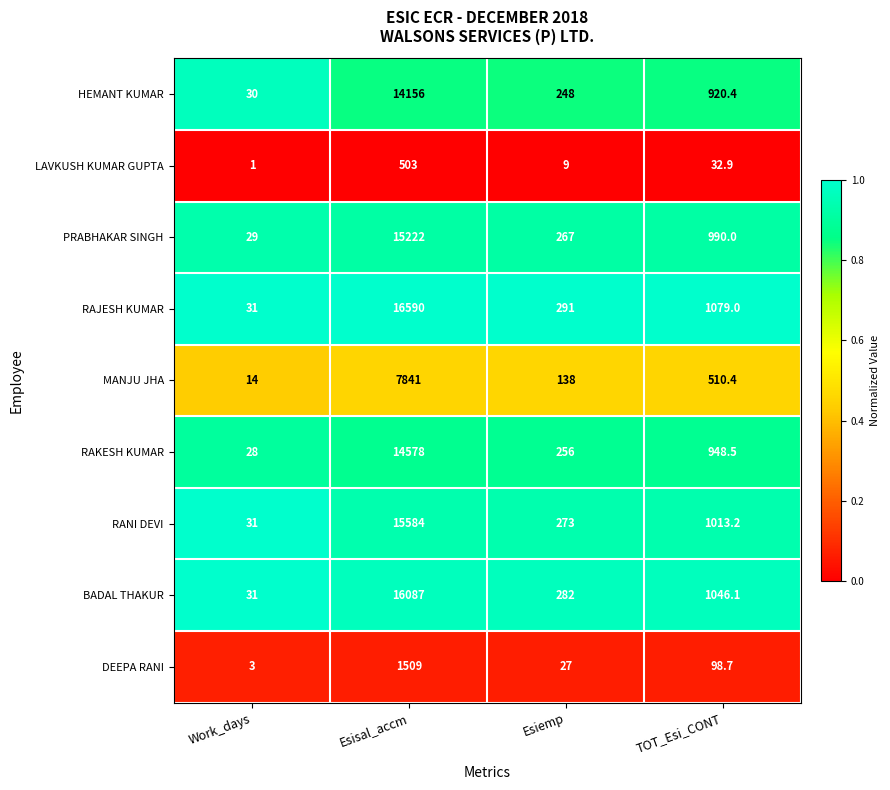

The LAVKUSH KUMAR GUPTA series shows 9.0 at Esiemp. True or false?

True